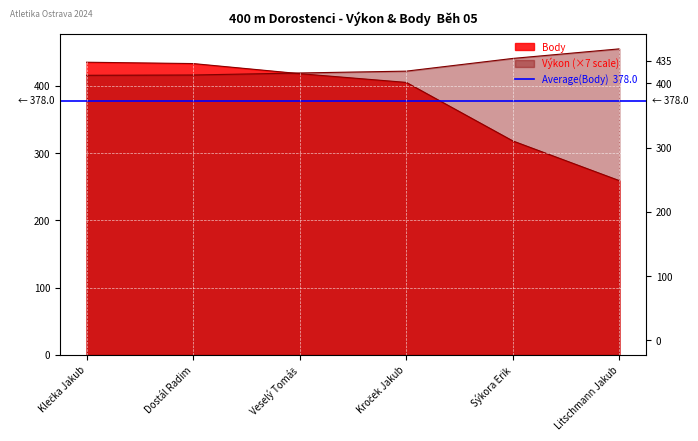

What is the lowest value of the Body series?

259.0